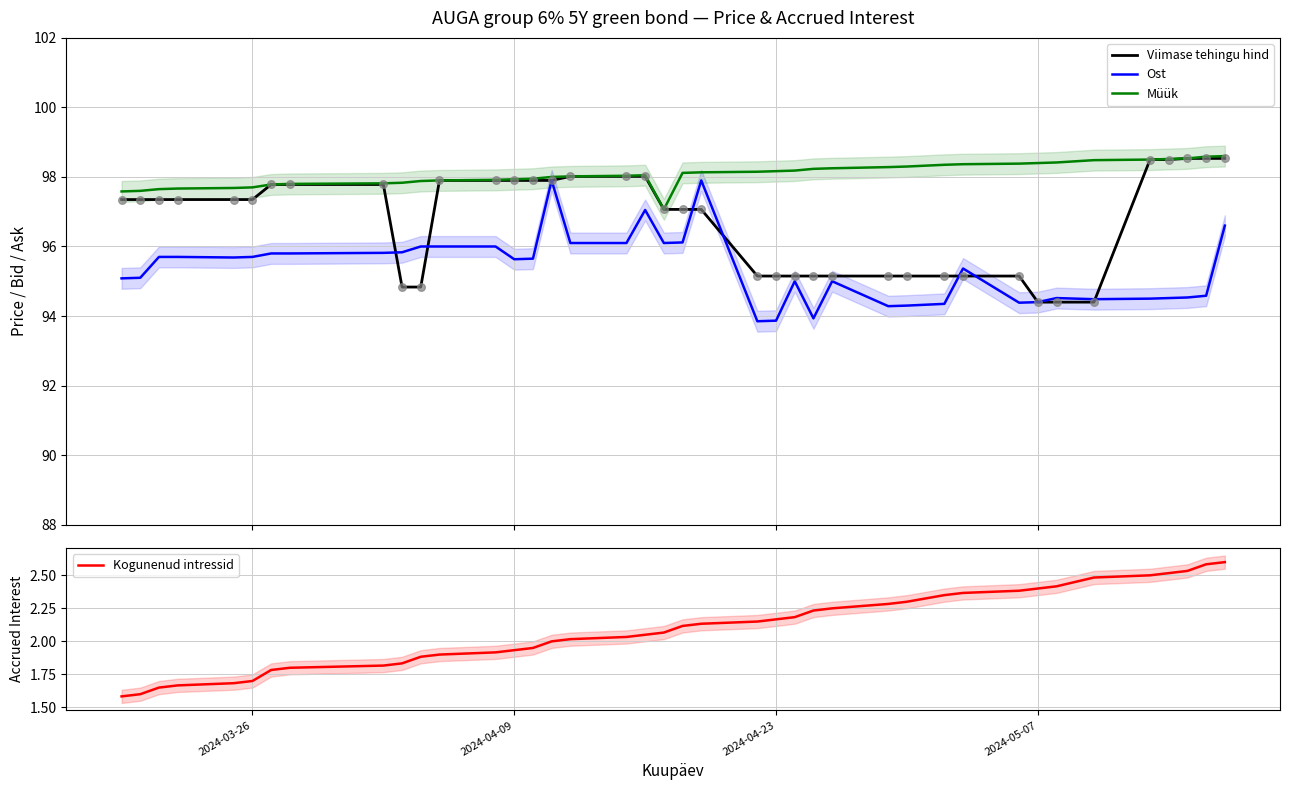

Which series contains the lowest Y value?

Kogunenud intressid